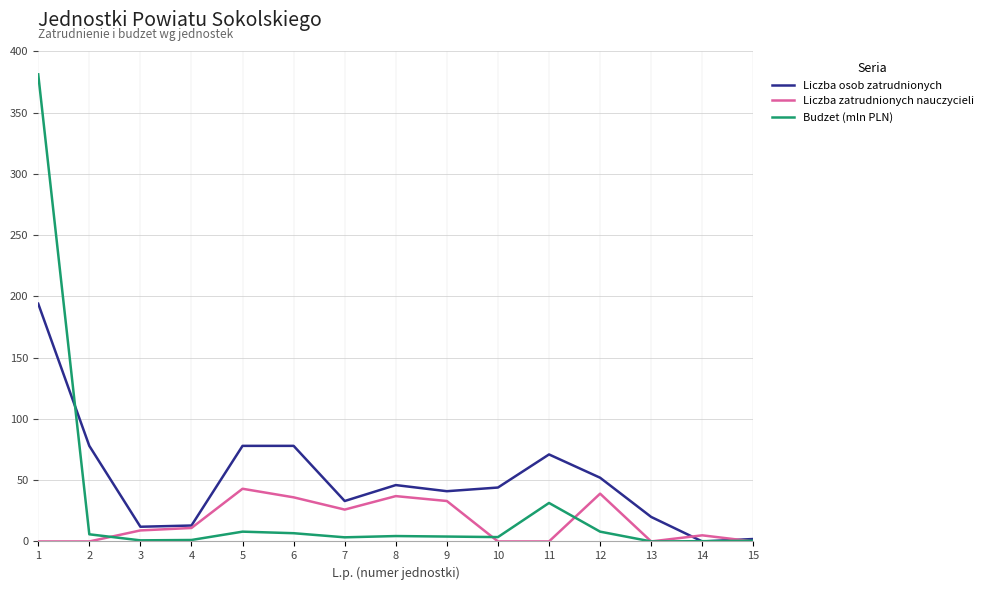

At which category is the sum across all series the highest?

1